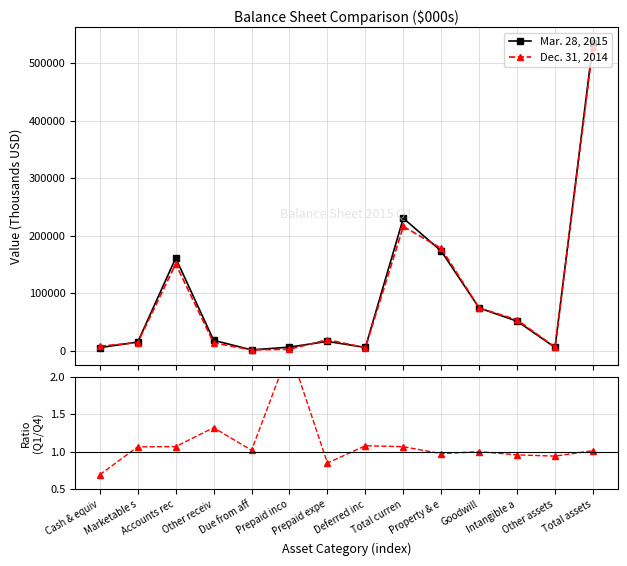

Which series changed the most between Prepaid expe and Other assets?

Dec. 31, 2014